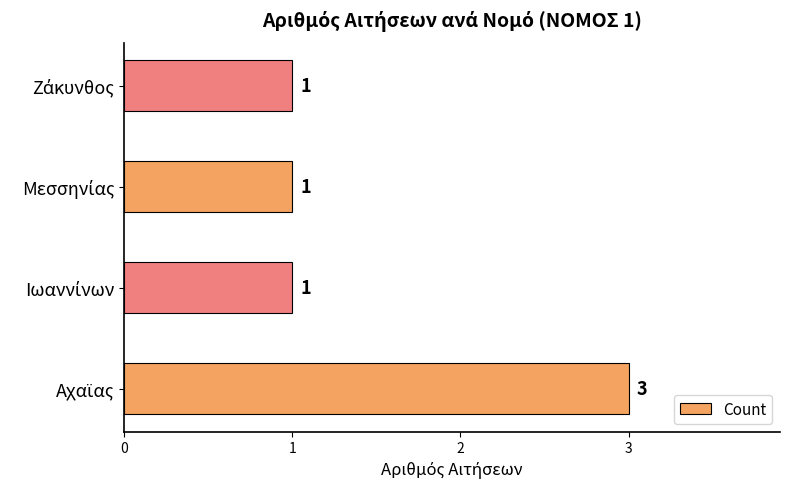

How many series are shown in this chart?

1